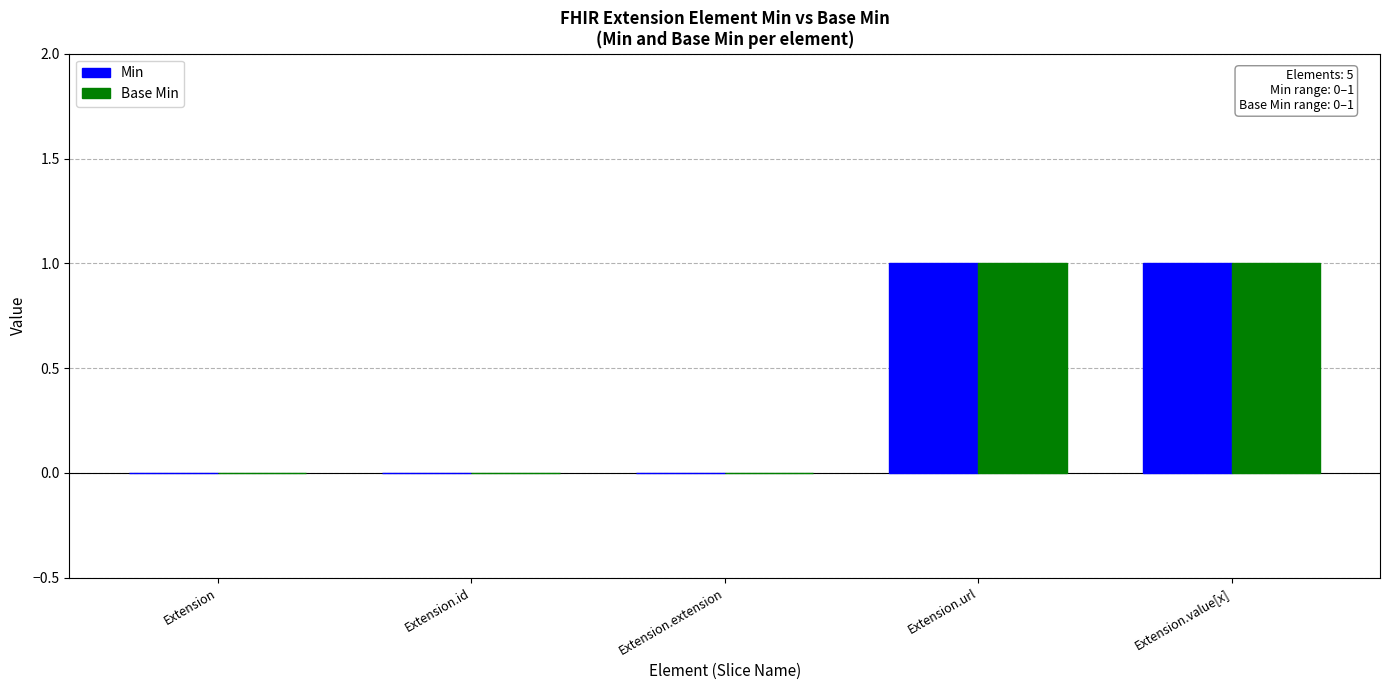

Is it true that Base Min equals 2 at Extension.value[x]?

False